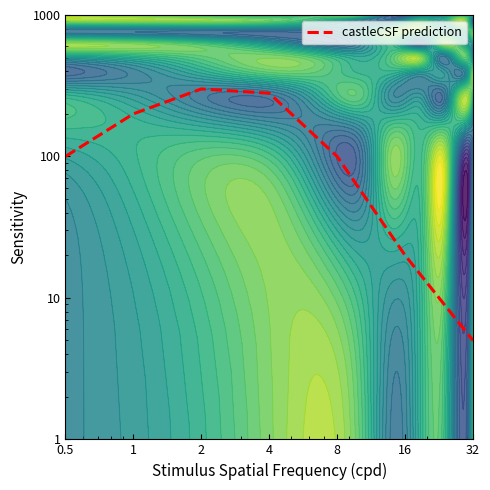

The value at 0.5 is 59. True or false?

False